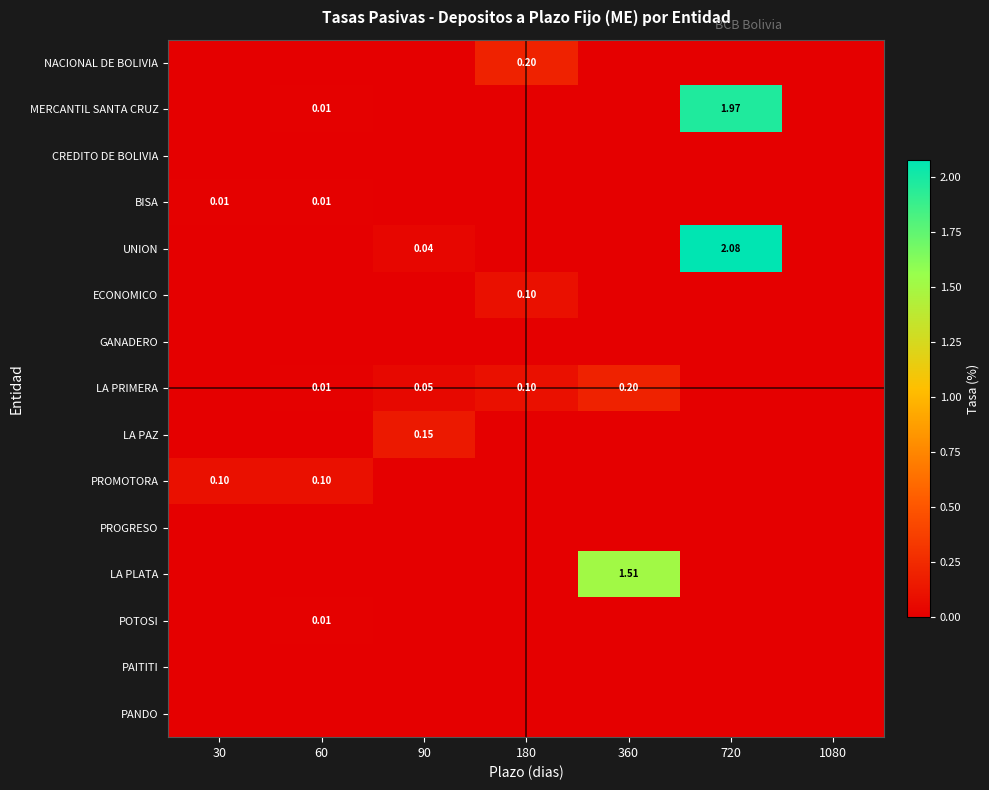

Which category has the lowest value in the MERCANTIL SANTA CRUZ series?

30